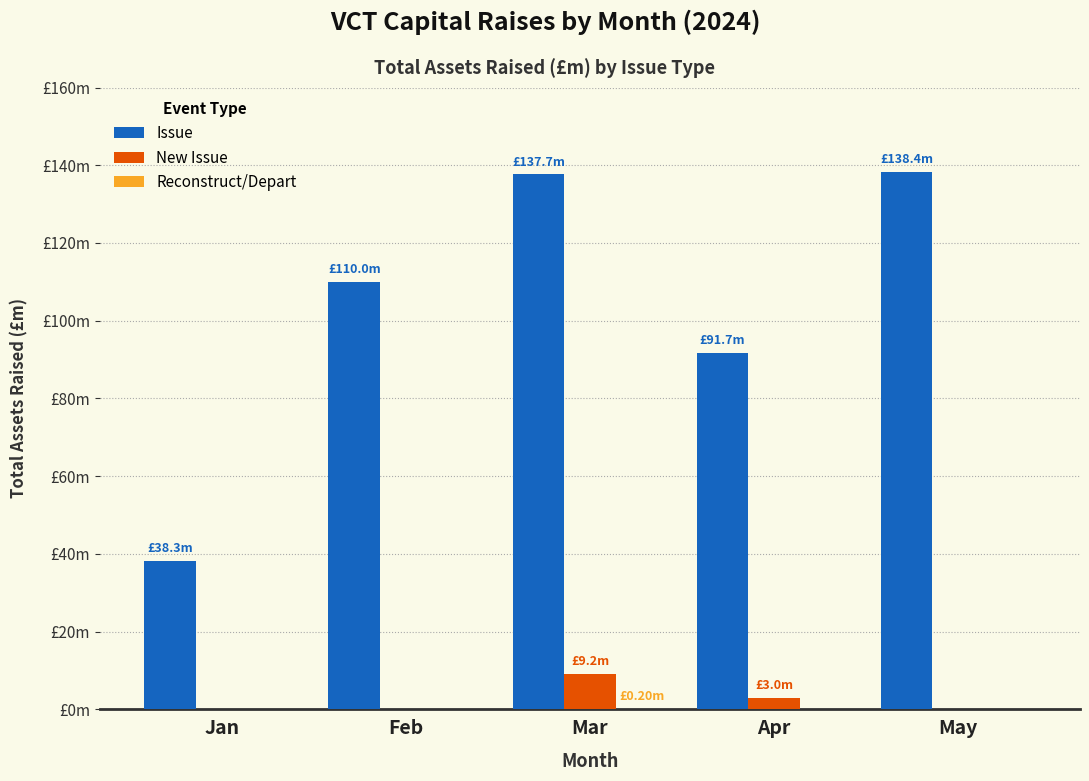

Which category has the highest value across all series?

May